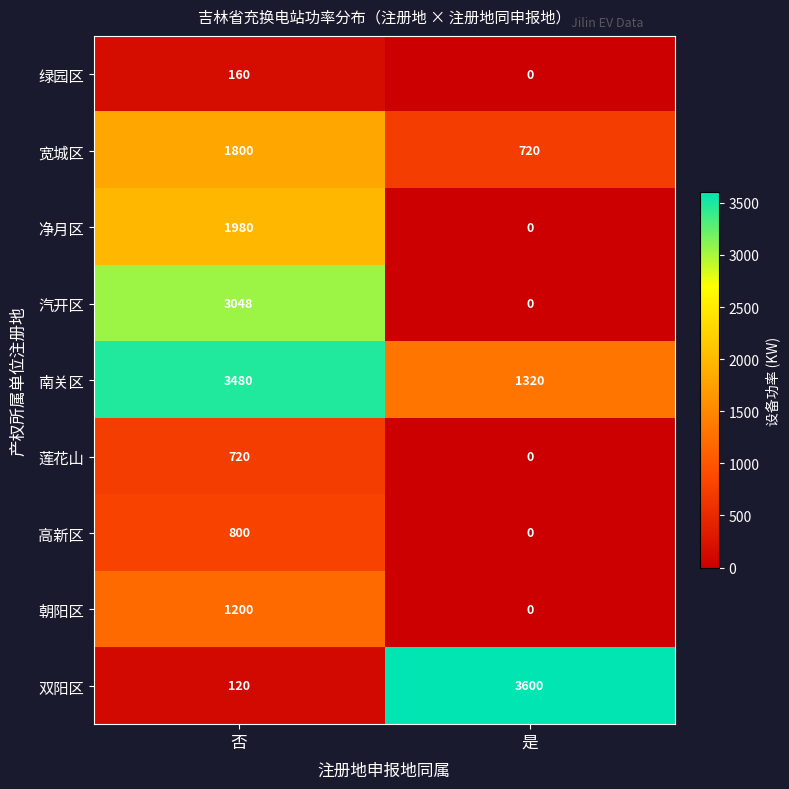

At which category is the sum across all series the highest?

否